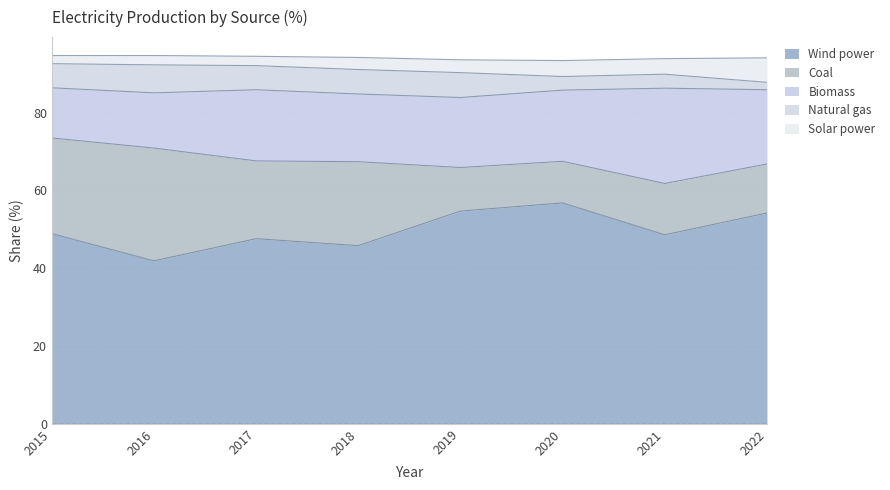

At which category is the sum across all series the highest?

2015